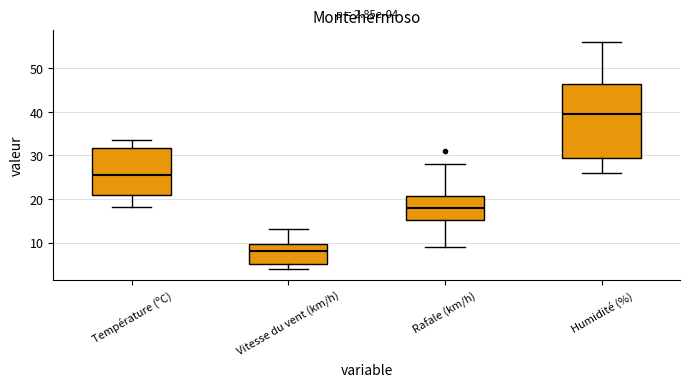

Which box's median line is the highest?

Humidité (%)